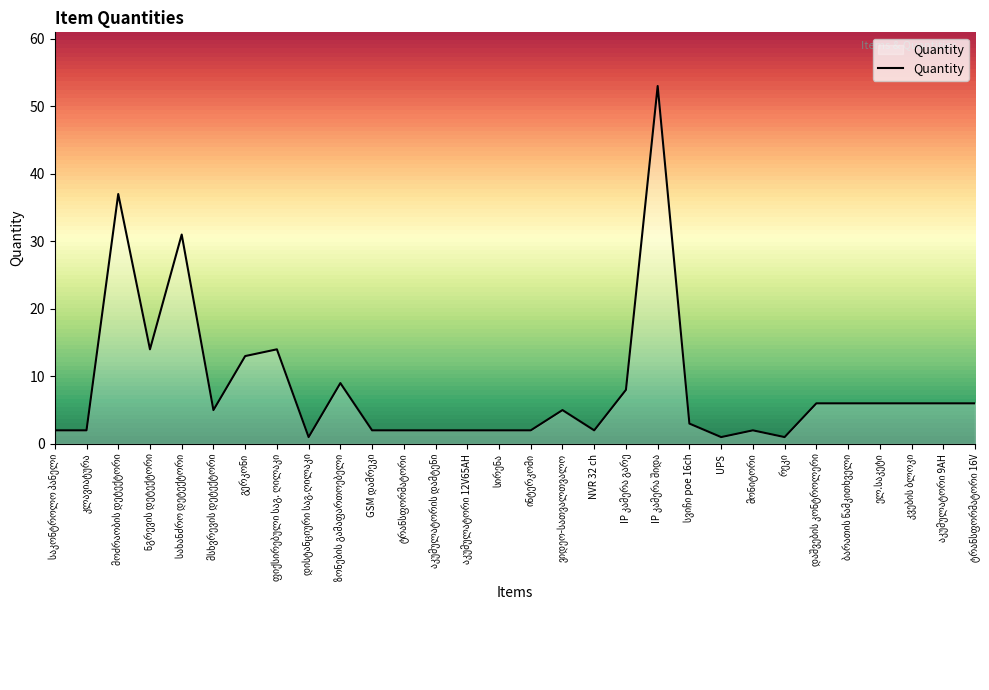

What is the difference between the maximum and minimum values?

52